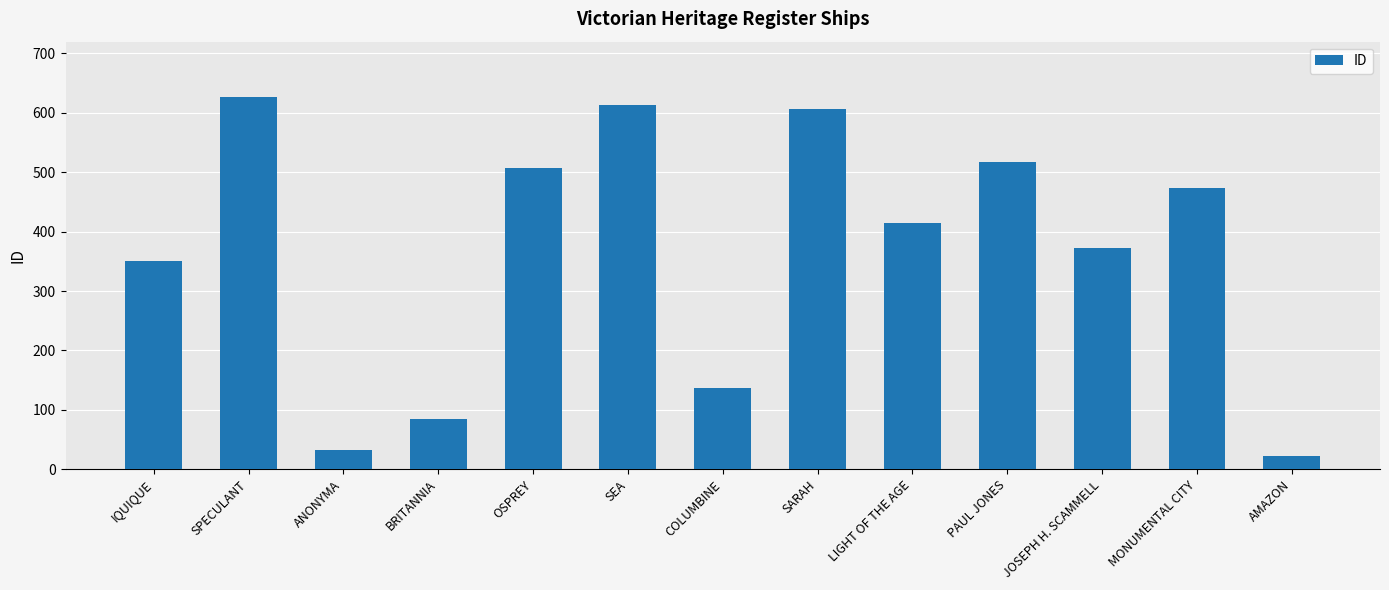

What is the difference between the maximum and minimum values?

603